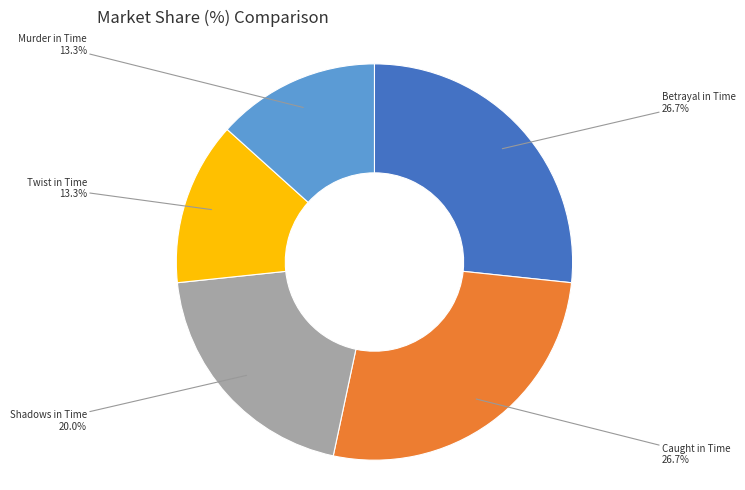

To the nearest percent, what is the average slice percentage?

20%